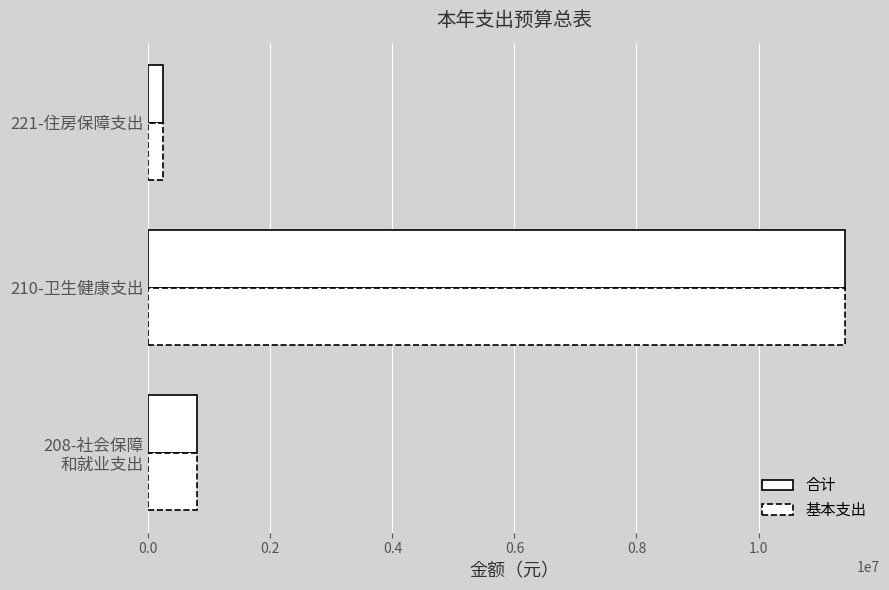

How many data points in 合计 are above 791183?

2